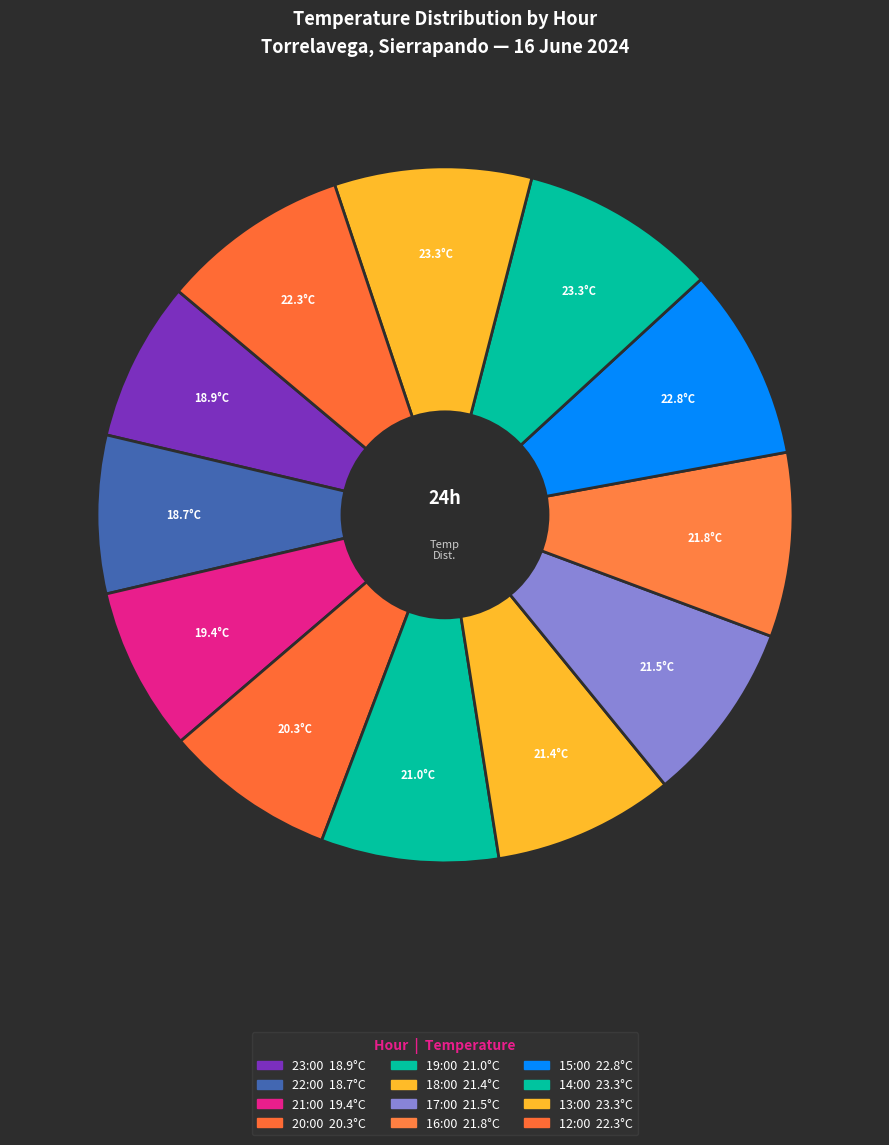

Rank the categories by value from highest to lowest.

14:00, 13:00, 15:00, 12:00, 16:00, 17:00, 18:00, 19:00, 20:00, 21:00, 23:00, 22:00